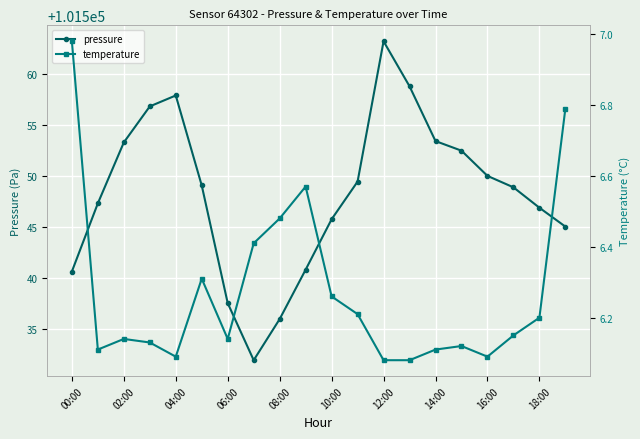

In temperature, how many points are higher than both neighbors (excluding endpoints)?

4